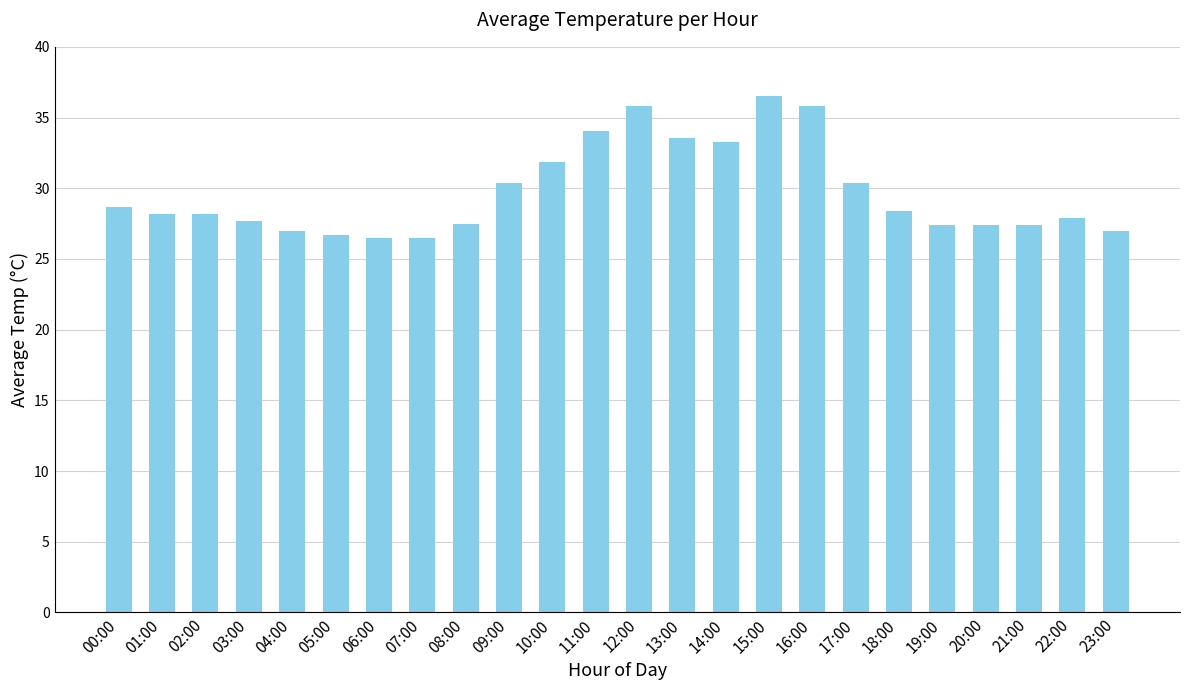

The value at 04:00 is 41.8. True or false?

False